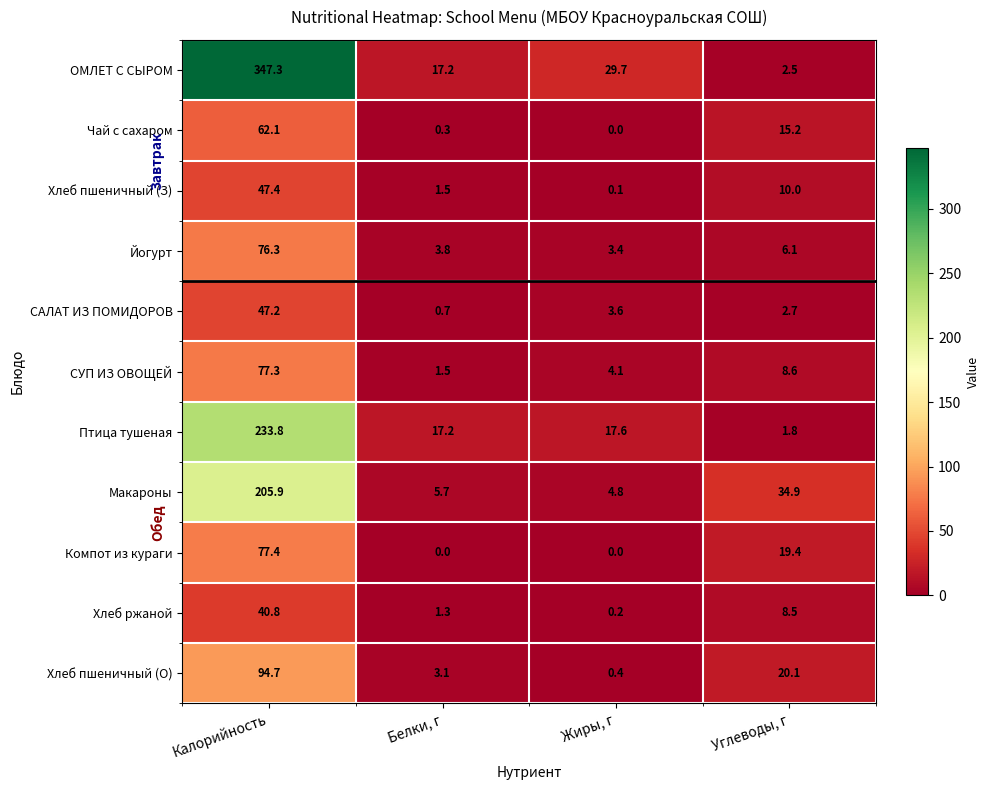

What is the total value across all series at Жиры, г?

63.9